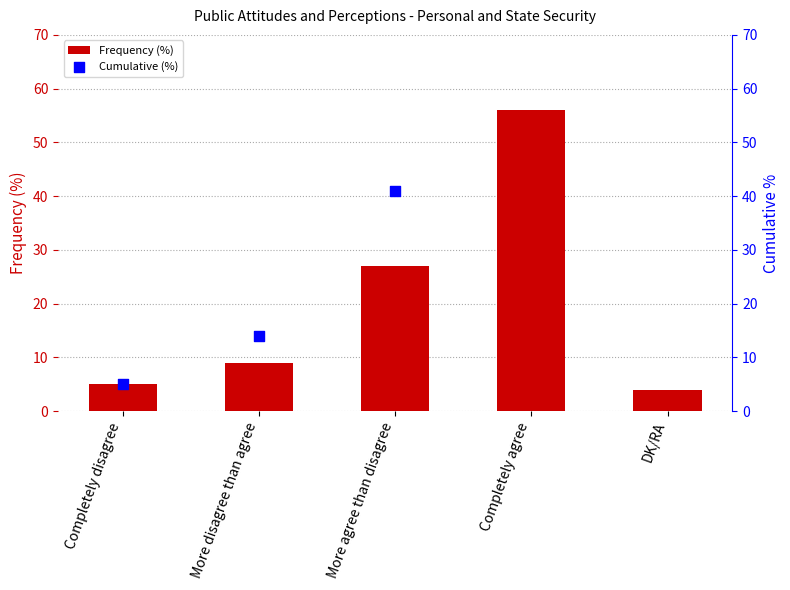

Which series has the widest spread of Y values?

Cumulative (%)